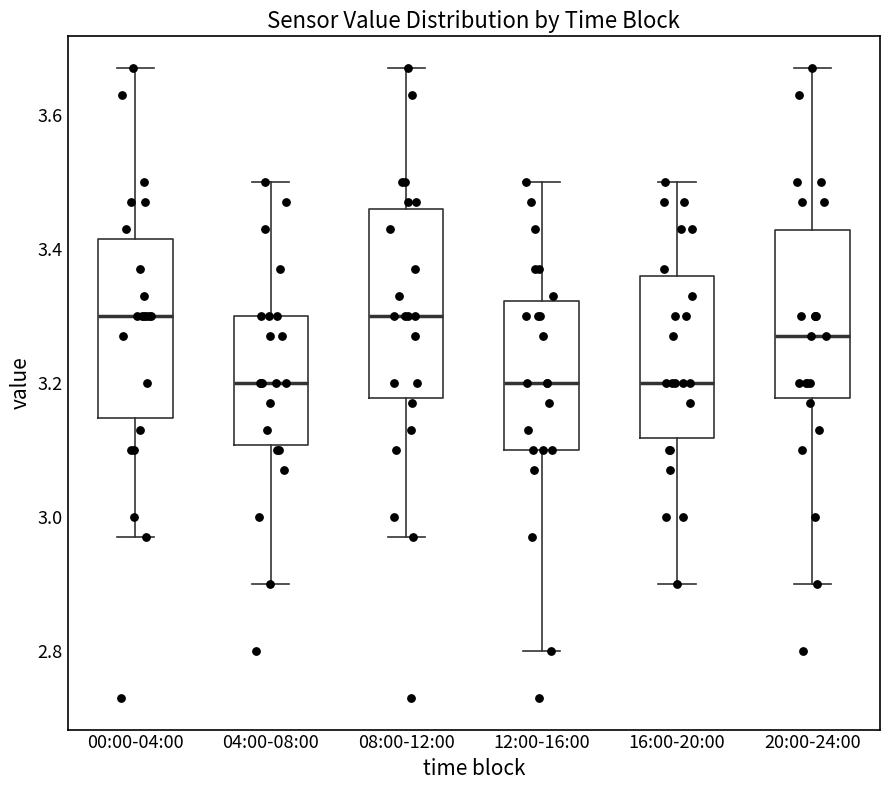

Where does the lower whisker of the box for 16:00-20:00 end on the y-axis? The values are not printed on the chart, so give them approximately, as read against the axis.

2.90